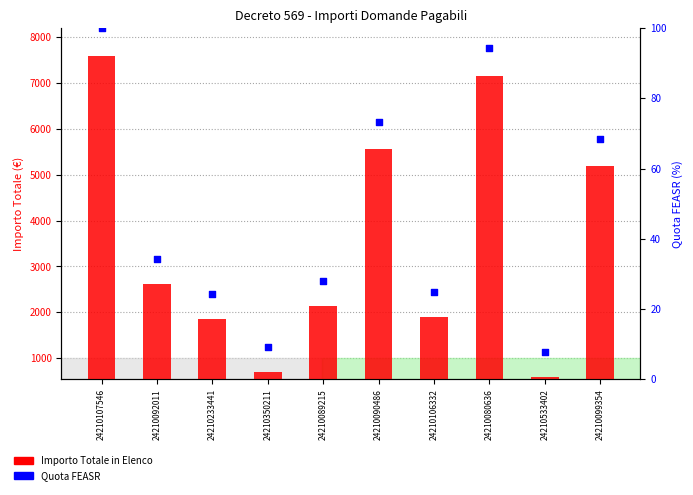

Which series contains the highest Y value?

Importo Totale in Elenco